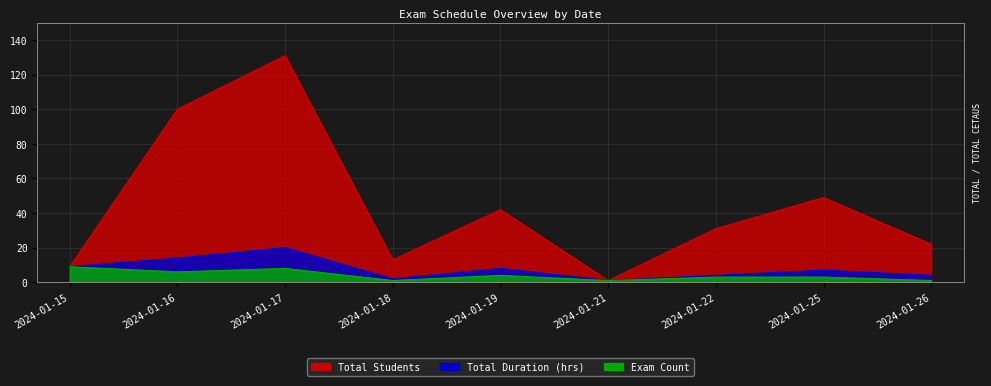

What is the difference between the maximum and second lowest values in the Total Duration (hrs) series?

18